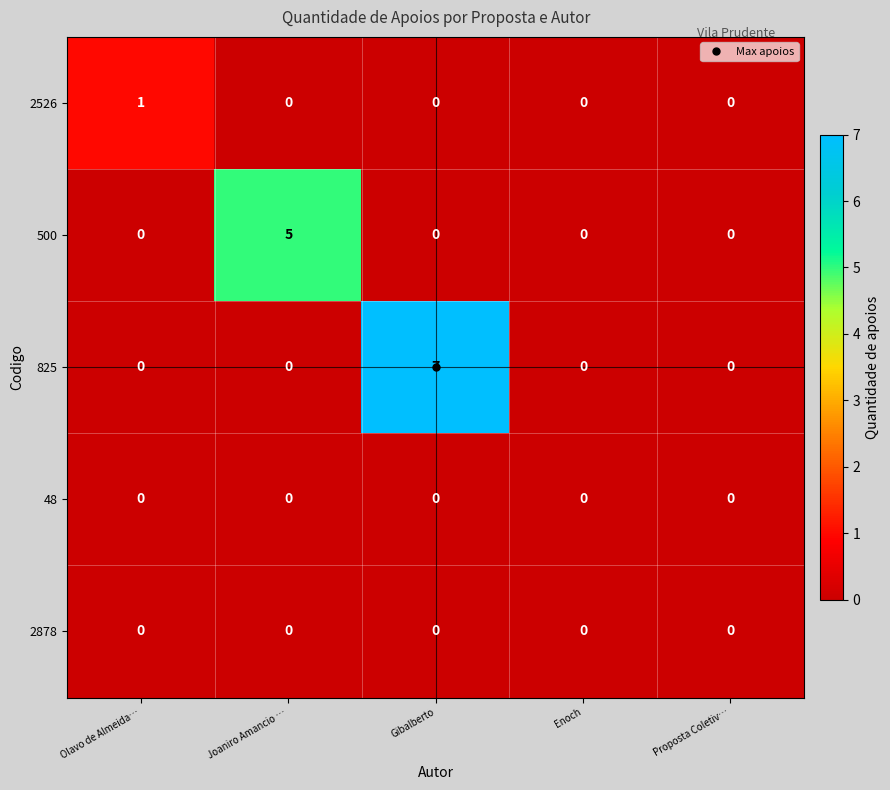

Between Joaniro Amancio … and Enoch, which series saw the biggest shift?

500